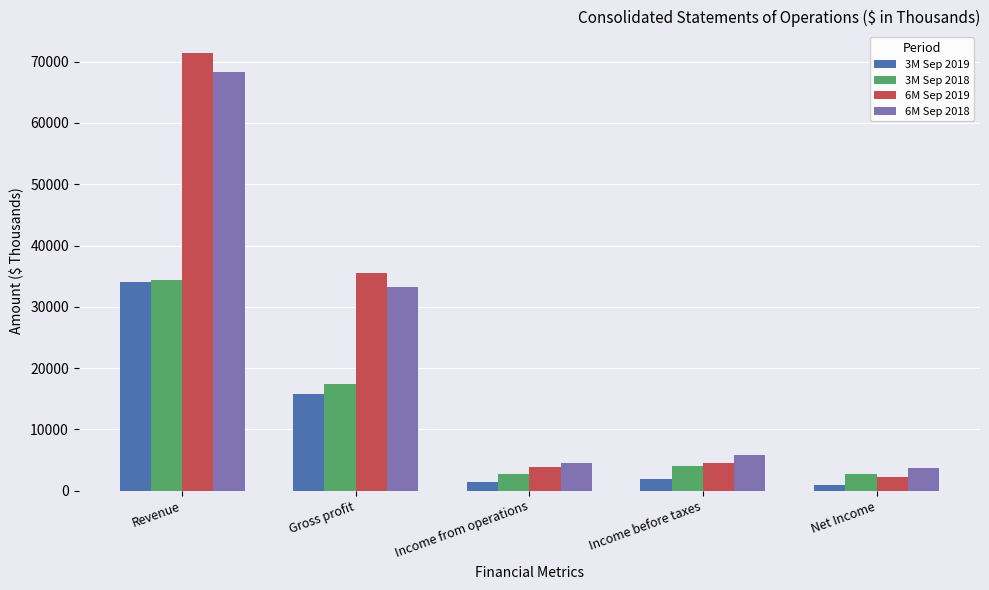

What is the label of the 4th bar from the left?

Income before taxes